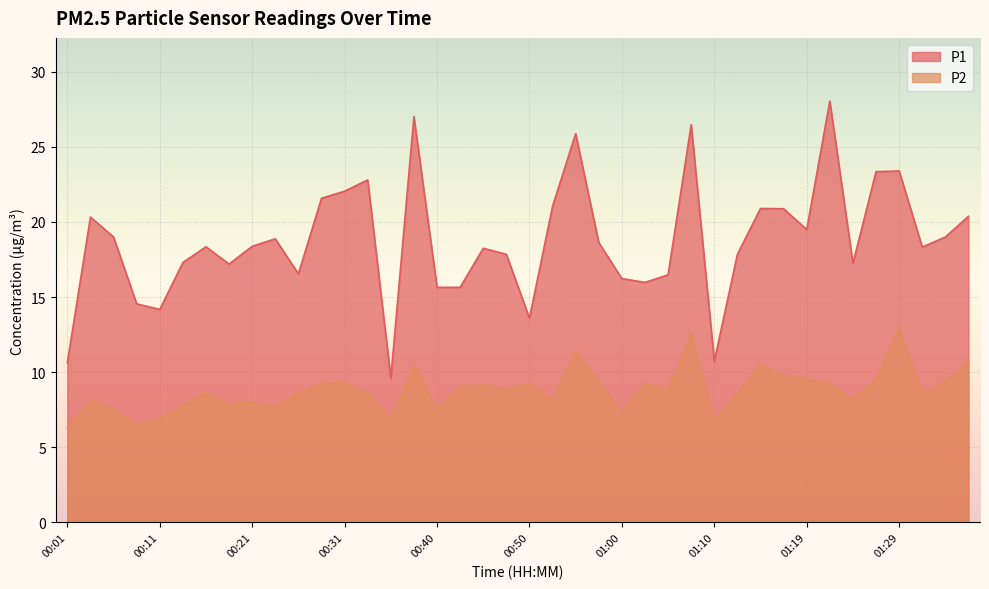

How many lines are shown in the chart?

2